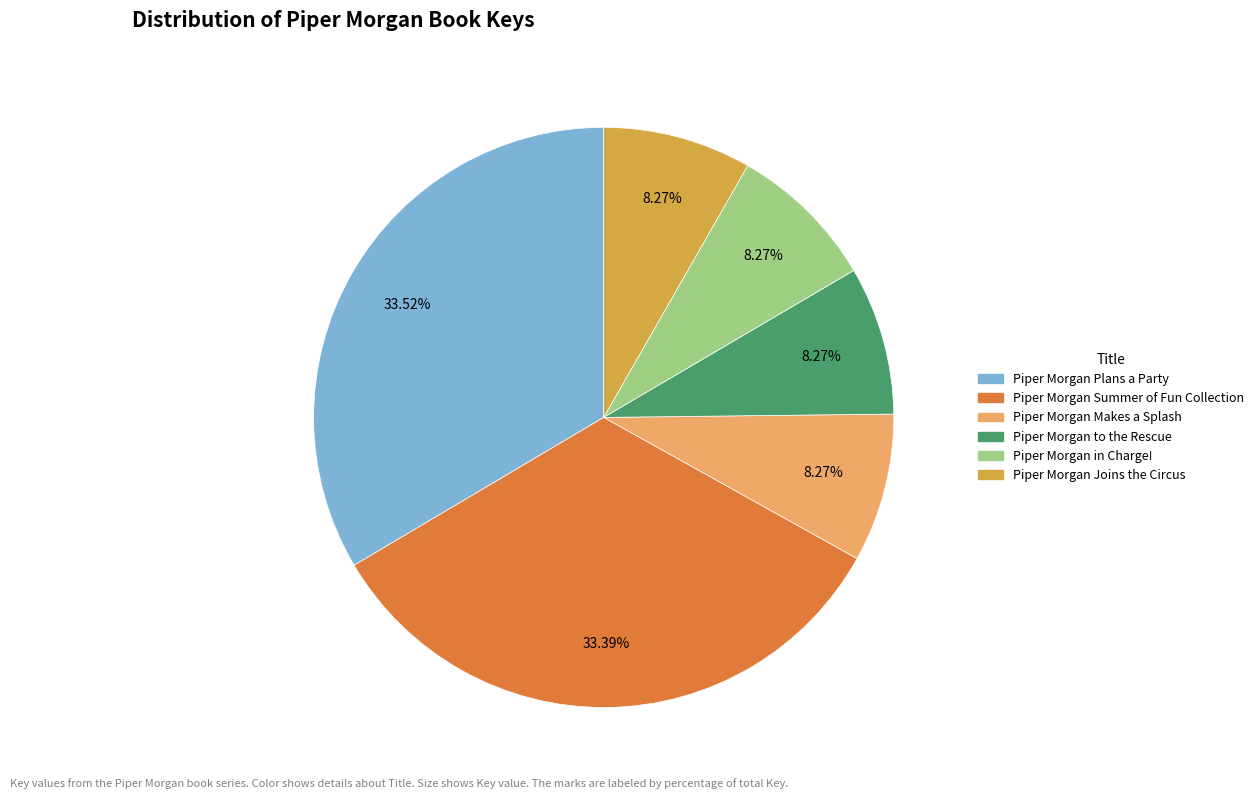

How many segments does this pie chart have?

6